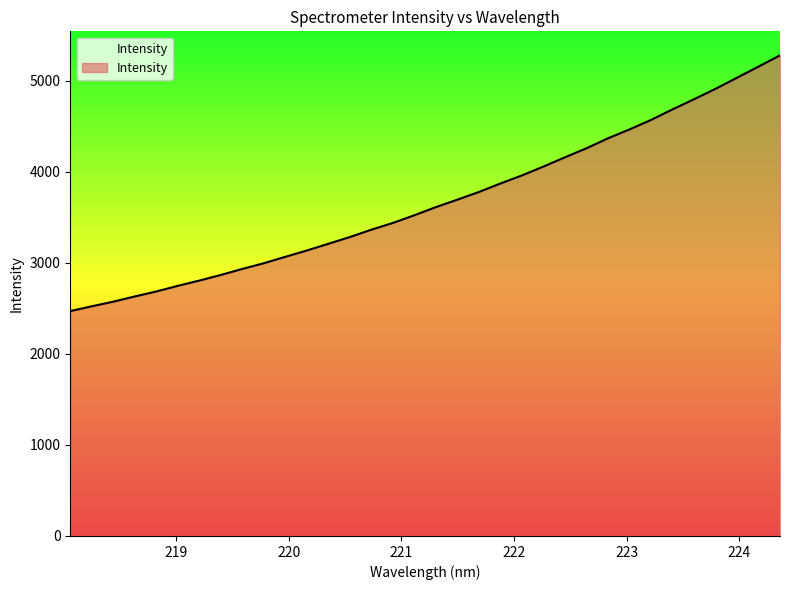

What is the minimum value shown in the chart?

2469.5